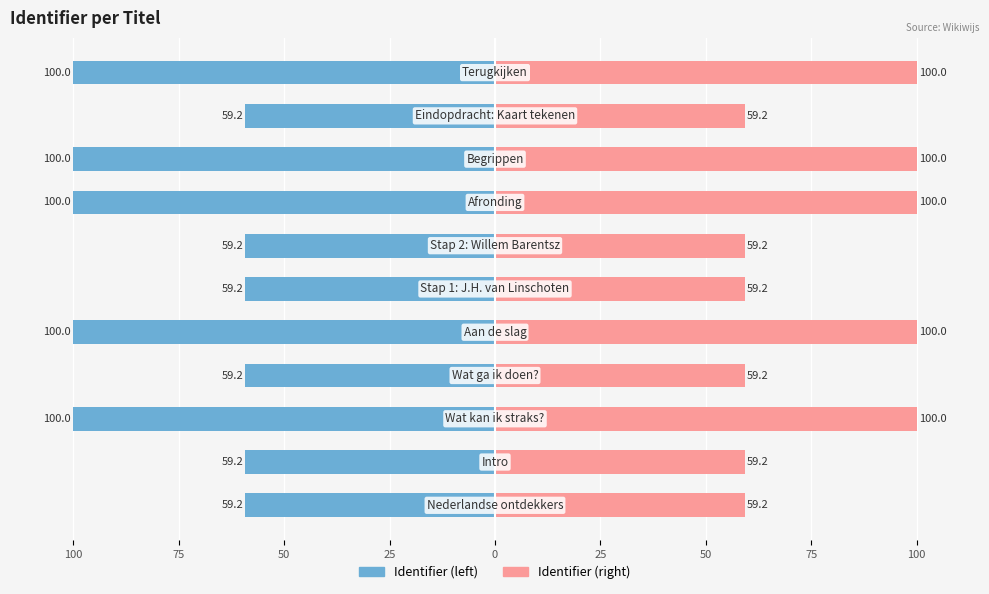

List the series in order of their overall mean, highest first.

Identifier (right), Identifier (left)